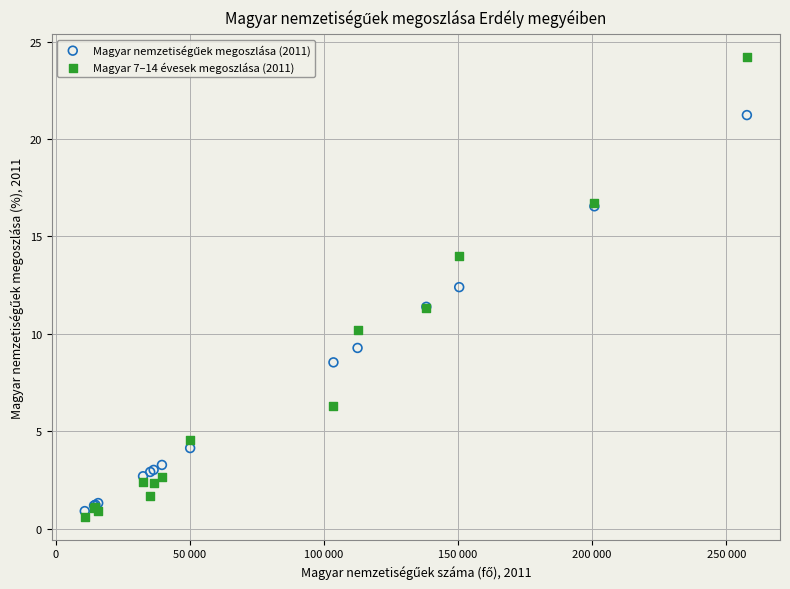

Which series has the largest Y range (max minus min)?

Magyar 7–14 évesek megoszlása (2011)